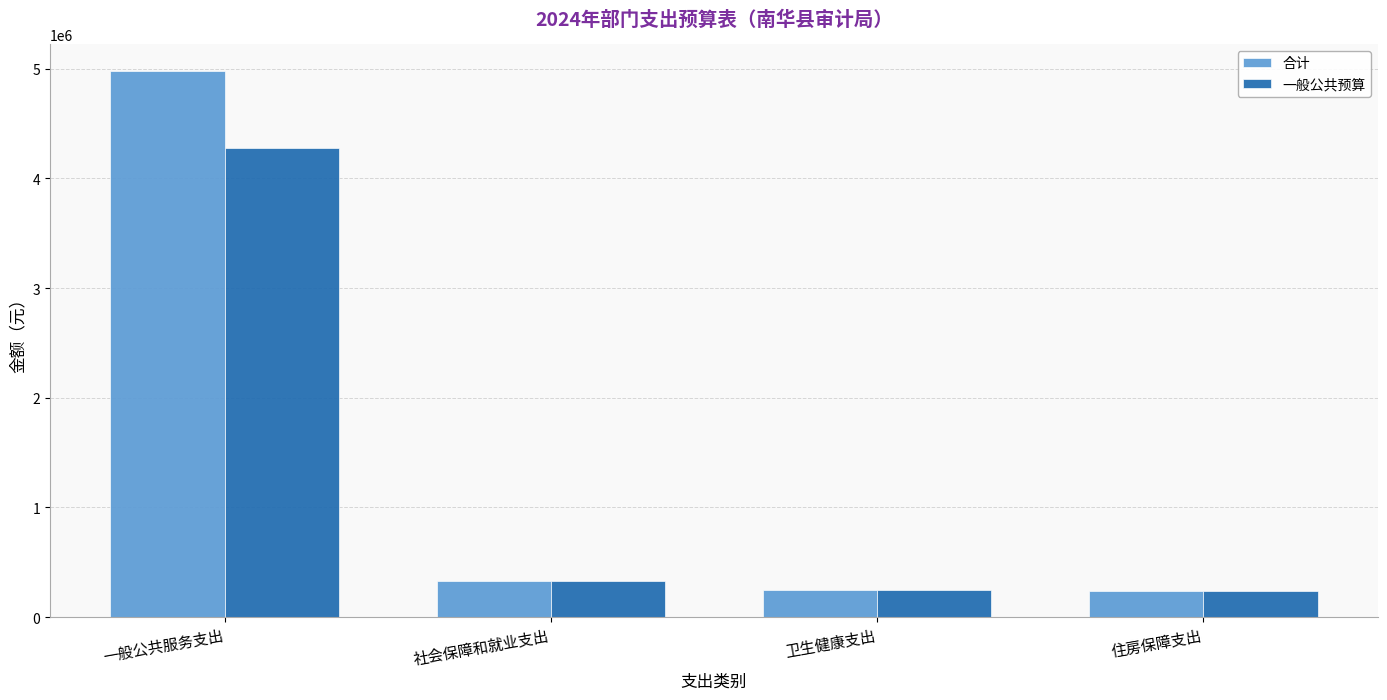

At which label is 一般公共预算 closest to 2259979?

社会保障和就业支出